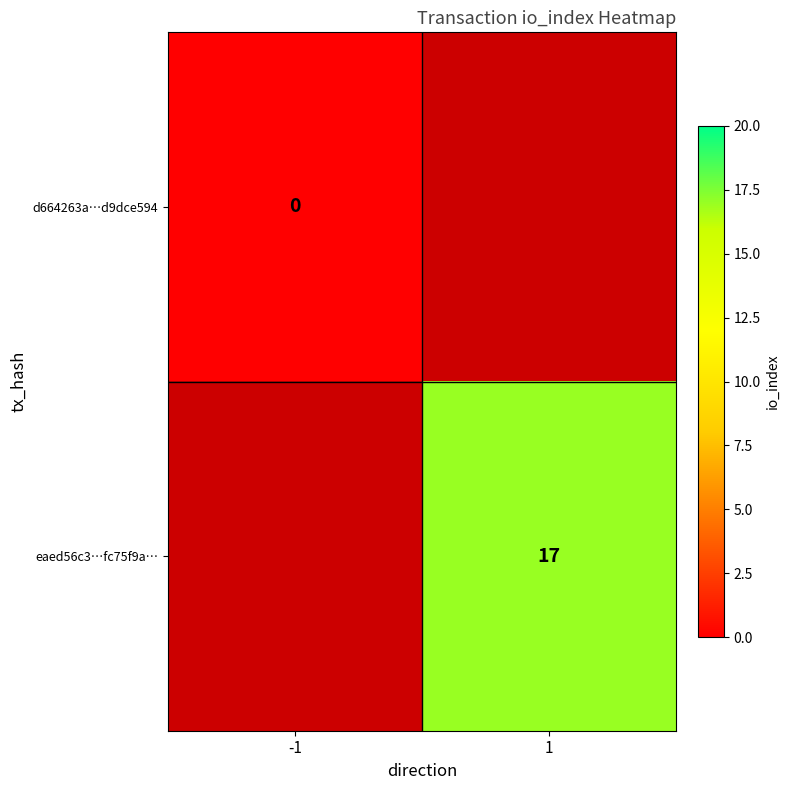

The eaed56c3…fc75f9a… series shows 5 at 1. True or false?

False